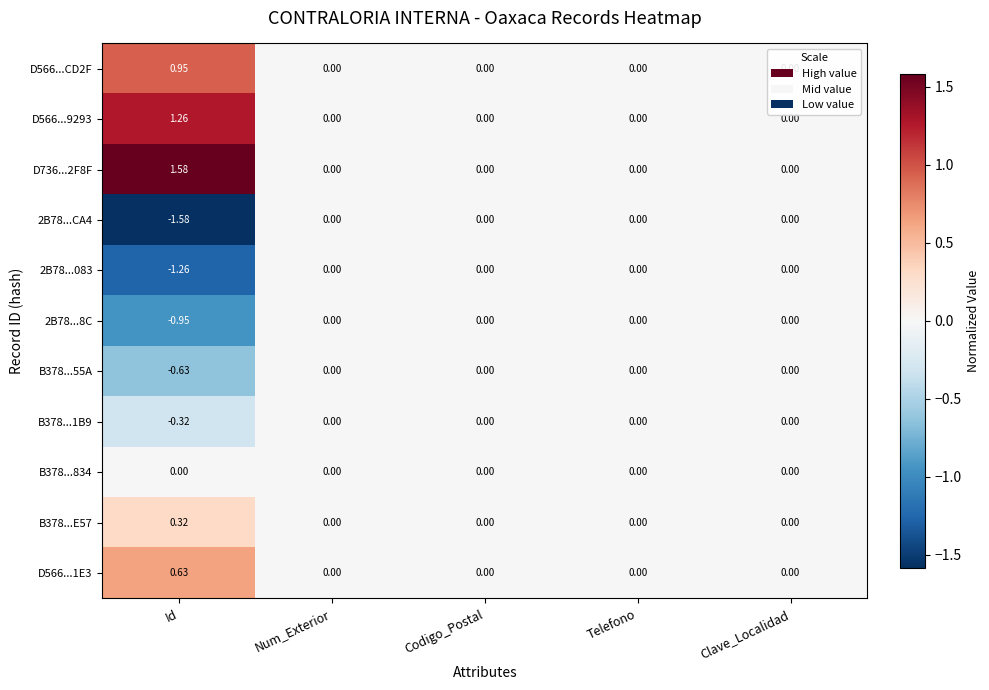

Which label corresponds to the largest value in the chart?

Id